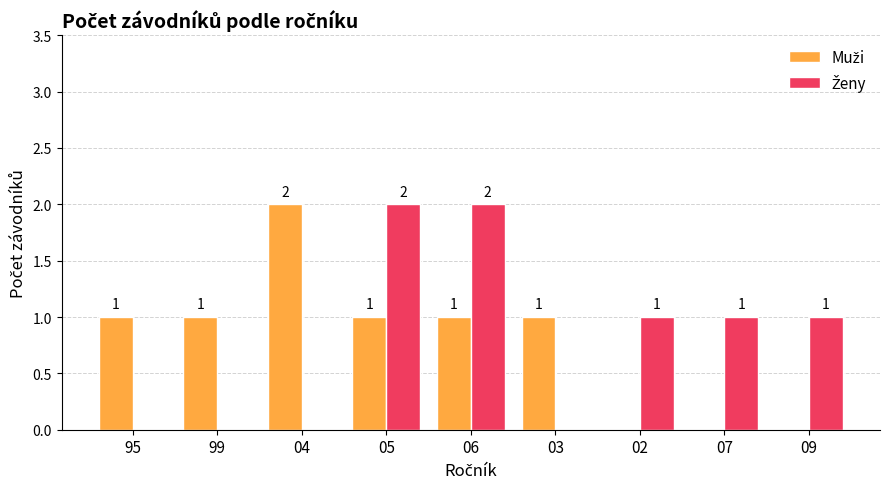

What is the total value across all series at 05?

3